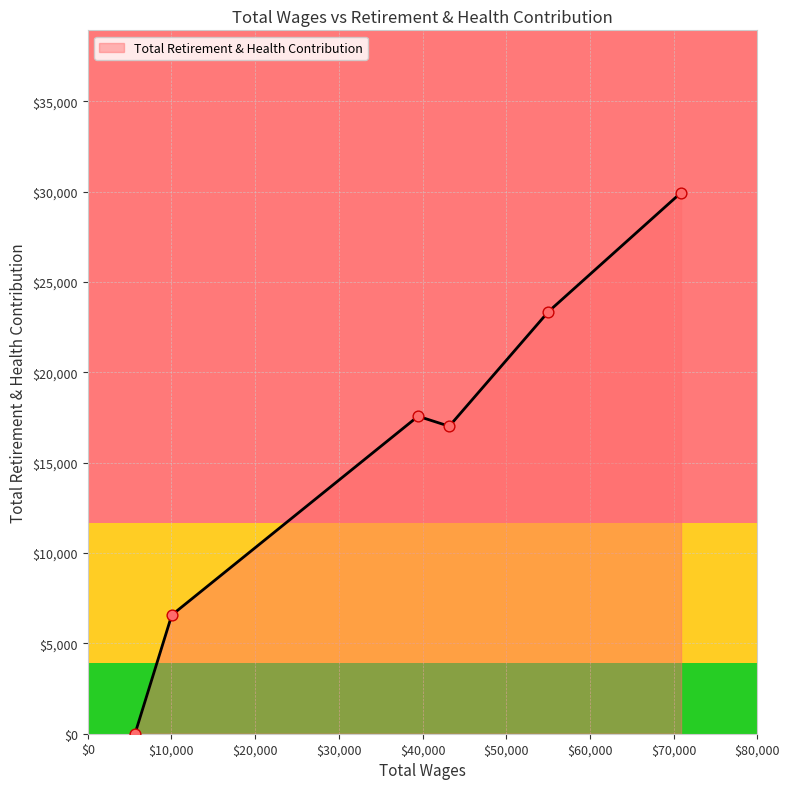

What is the change in value from 55040.0 to 5646.0?

-23352